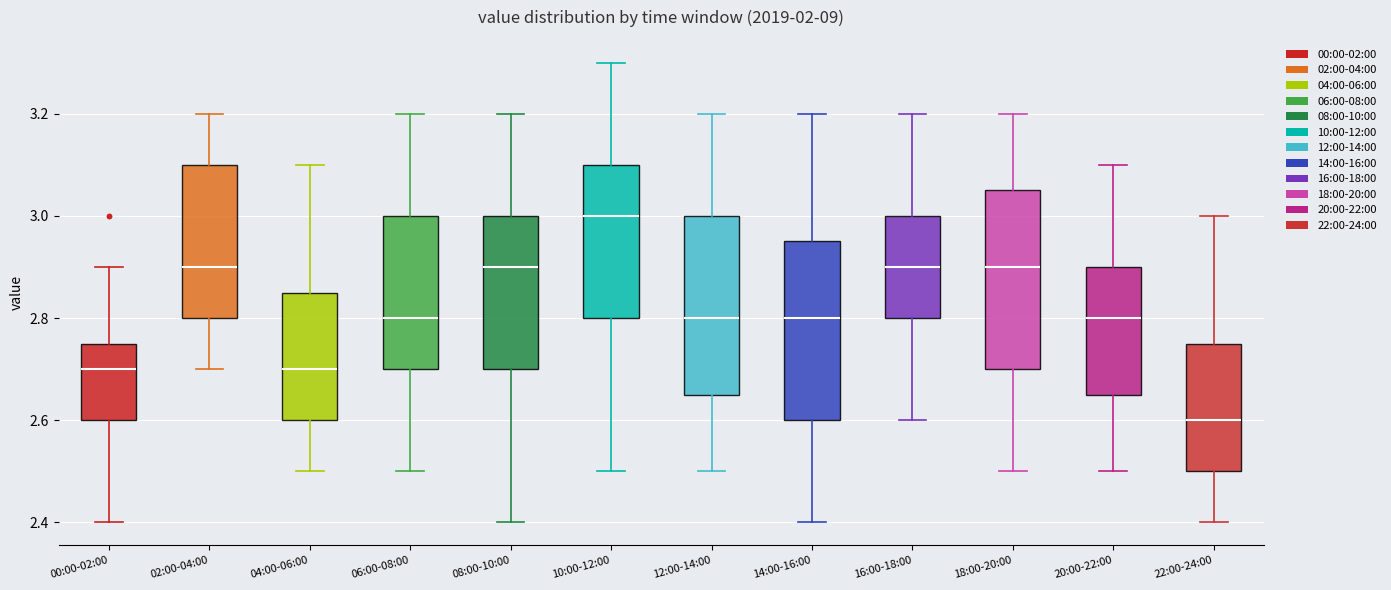

Which box's median line is the highest?

10:00-12:00